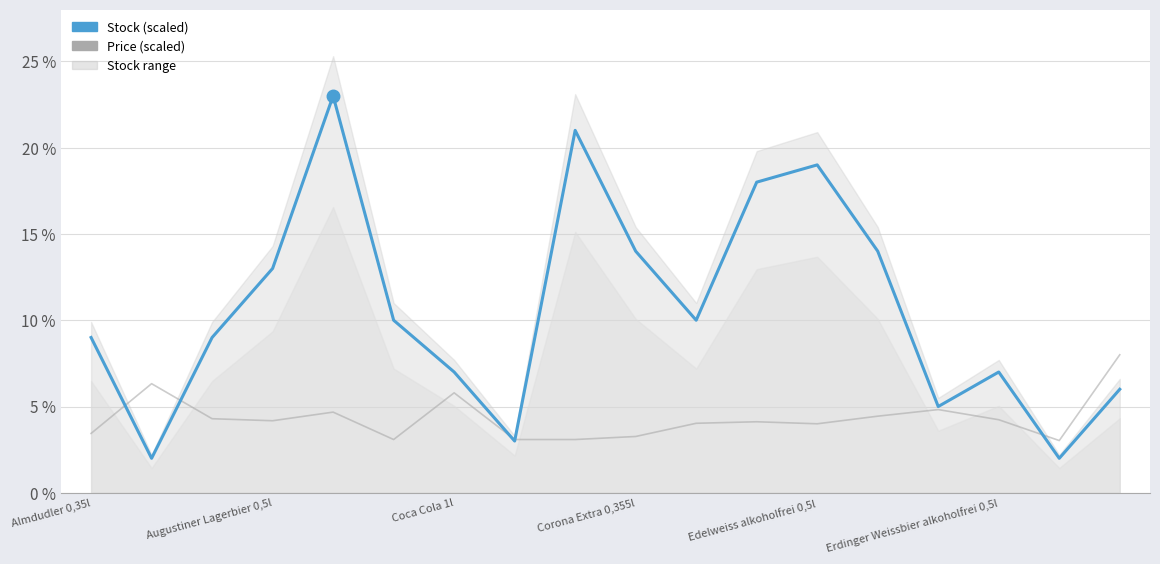

At how many categories does at least one series exceed 11?

7